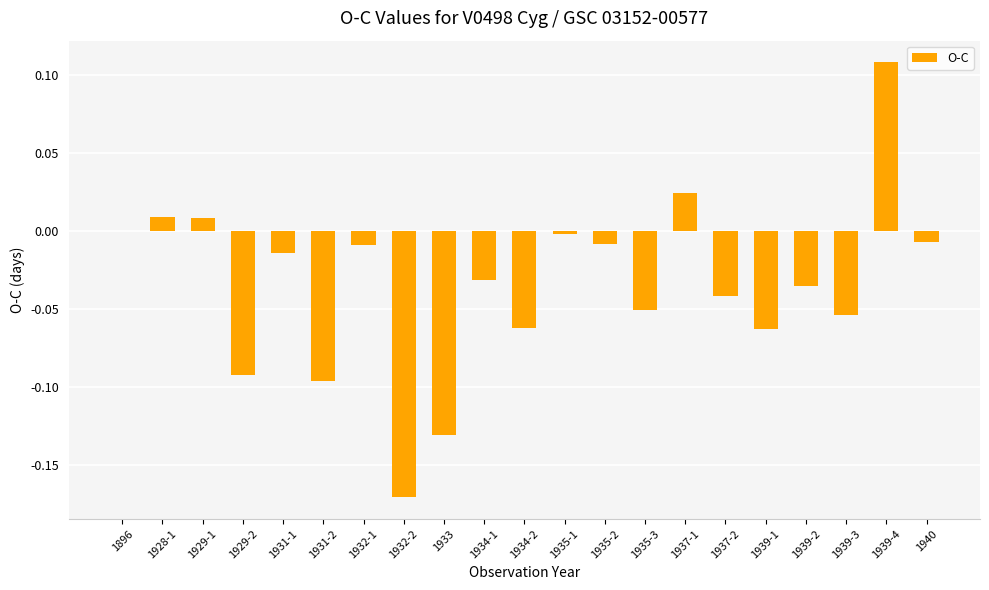

Between 1935-3 and 1931-2, which is larger?

1935-3